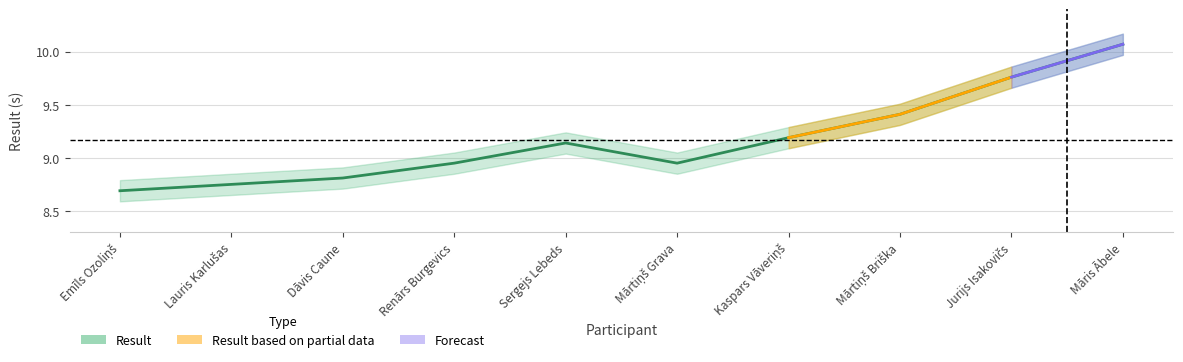

The chart shows a value of 8.7 at Emīls Ozoliņš. True or false?

True